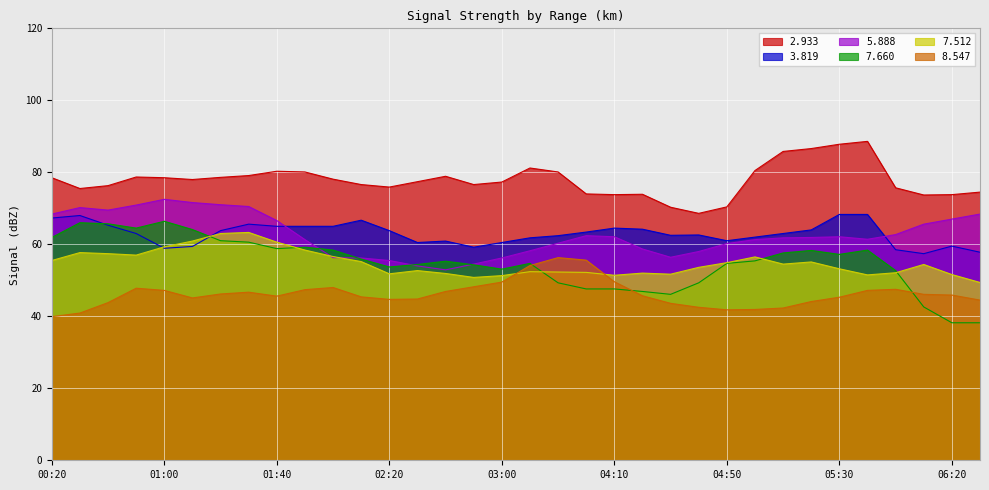

True or false: 8.547 and 5.888 cross at least once.

False